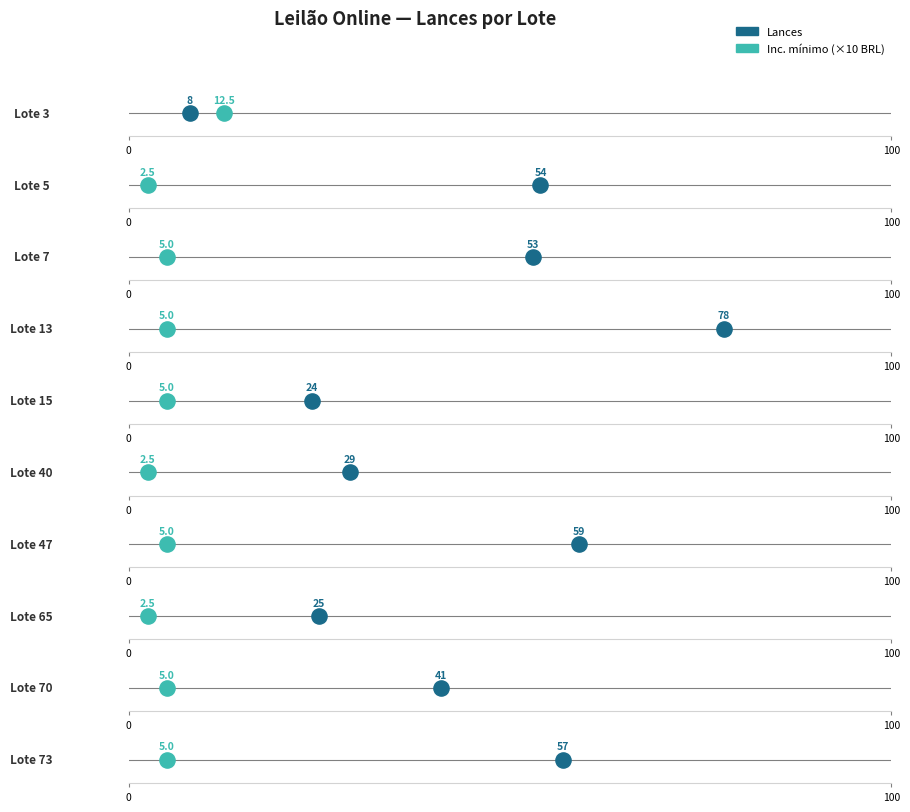

Which series contains the highest Y value?

Lances